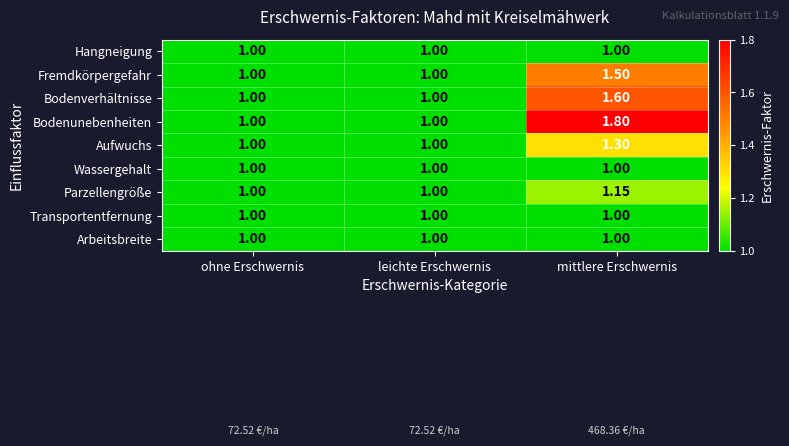

Is the value of Bodenunebenheiten at mittlere Erschwernis greater than the value of Transportentfernung at ohne Erschwernis?

Yes